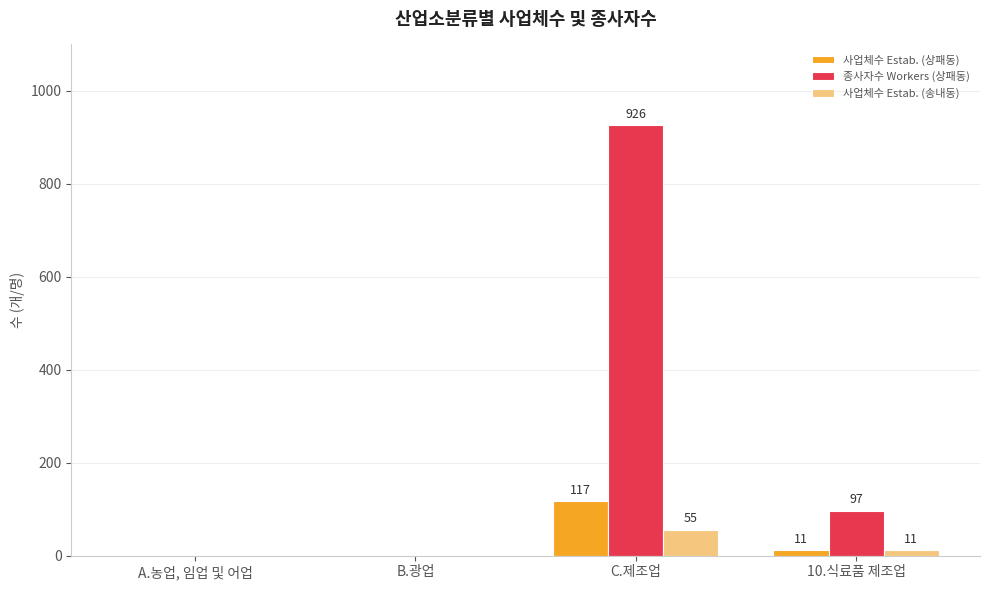

What is the sum of the 종사자수 Workers (상패동) values at B.광업 and 10.식료품 제조업?

97